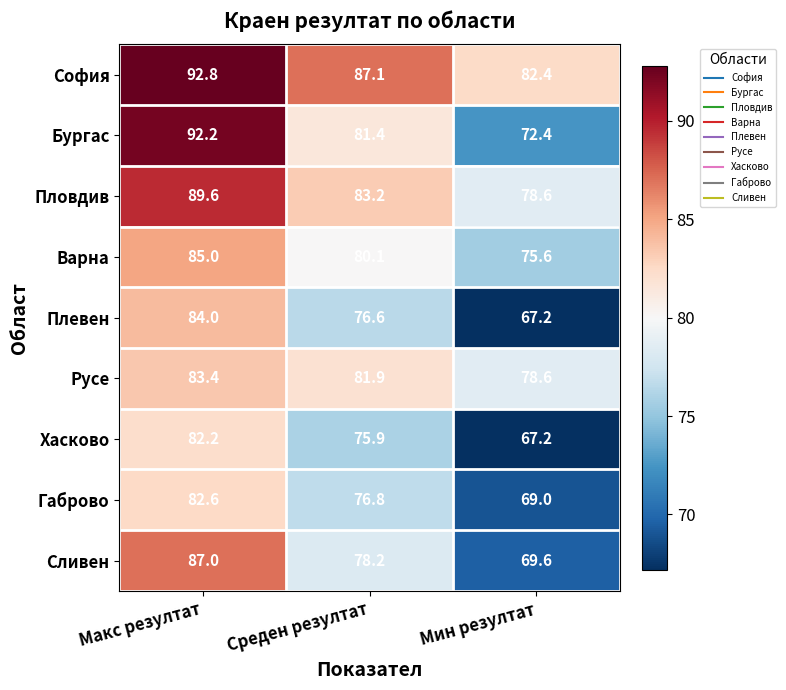

At which category is the sum across all series the highest?

Макс резултат